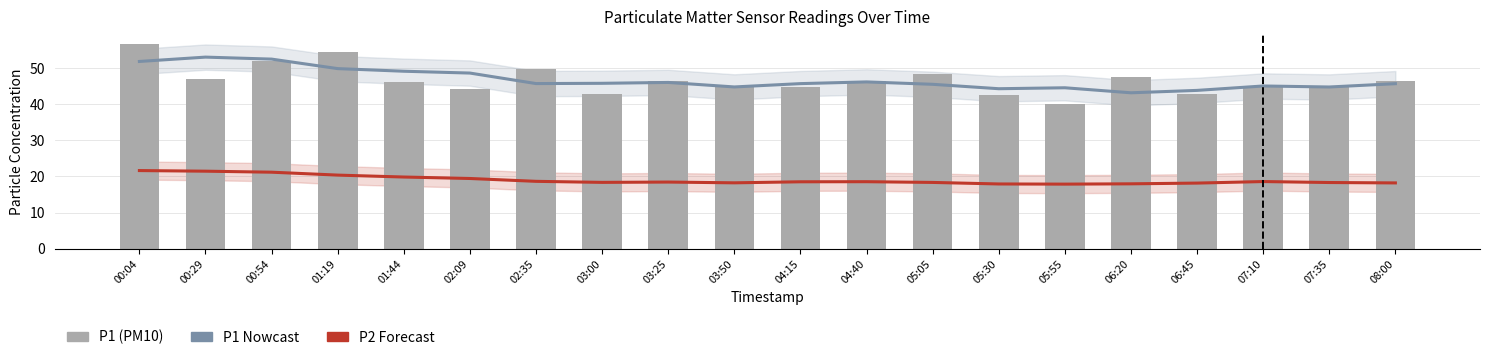

What is the spread (max minus min) of values at 02:09?

29.2